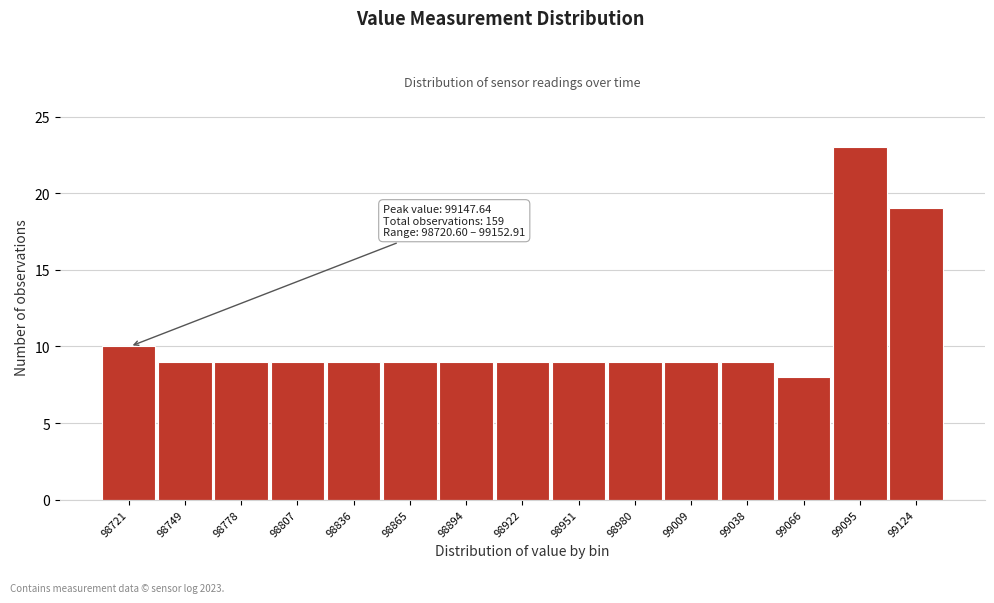

Reading left to right, transcribe all the data shown in this chart.

98721=10	98749=9	98778=9	98807=9	98836=9	98865=9	98894=9	98922=9	98951=9	98980=9	99009=9	99038=9	99066=8	99095=23	99124=19